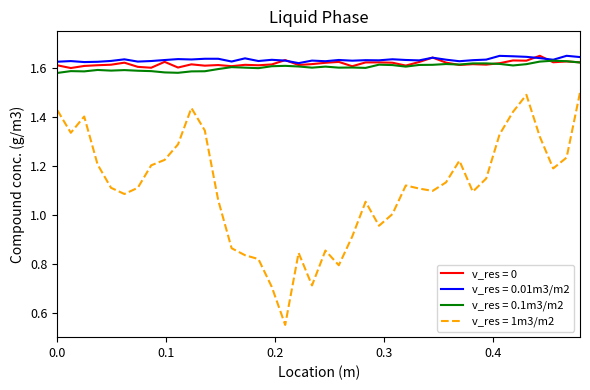

Which series has the widest spread of values?

v_res = 1m3/m2